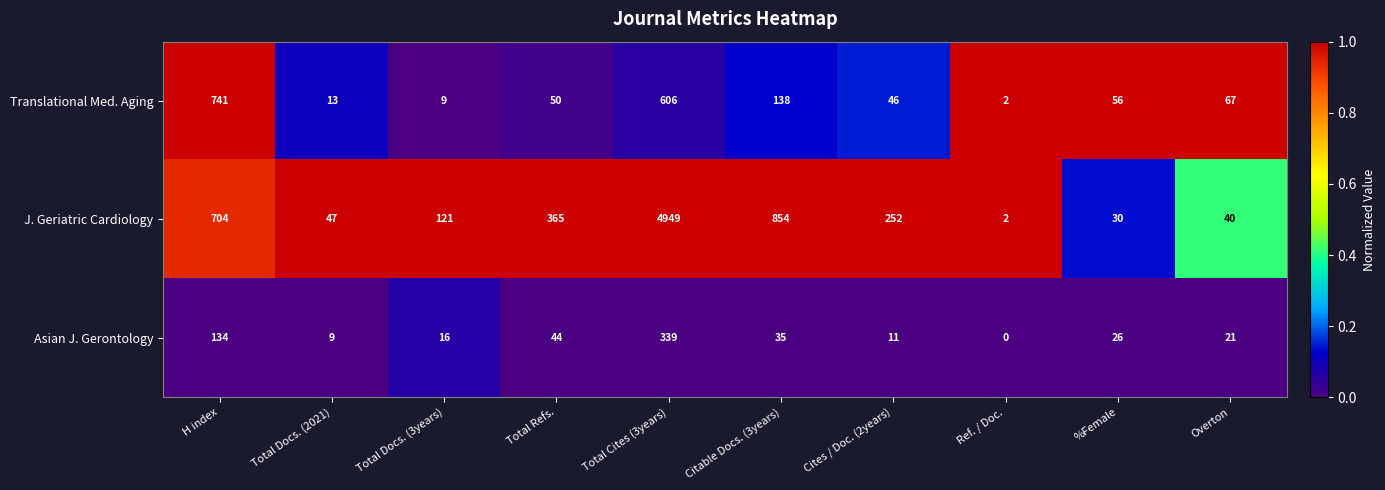

Reading left to right, transcribe all the data shown in this chart.

Translational Med. Aging: H index=741	Total Docs. (2021)=13	Total Docs. (3years)=9	Total Refs.=50	Total Cites (3years)=606	Citable Docs. (3years)=138	Cites / Doc. (2years)=46	Ref. / Doc.=2	%Female=56	Overton=67
J. Geriatric Cardiology: H index=704	Total Docs. (2021)=47	Total Docs. (3years)=121	Total Refs.=365	Total Cites (3years)=4949	Citable Docs. (3years)=854	Cites / Doc. (2years)=252	Ref. / Doc.=2	%Female=30	Overton=40
Asian J. Gerontology: H index=134	Total Docs. (2021)=9	Total Docs. (3years)=16	Total Refs.=44	Total Cites (3years)=339	Citable Docs. (3years)=35	Cites / Doc. (2years)=11	Ref. / Doc.=0	%Female=26	Overton=21